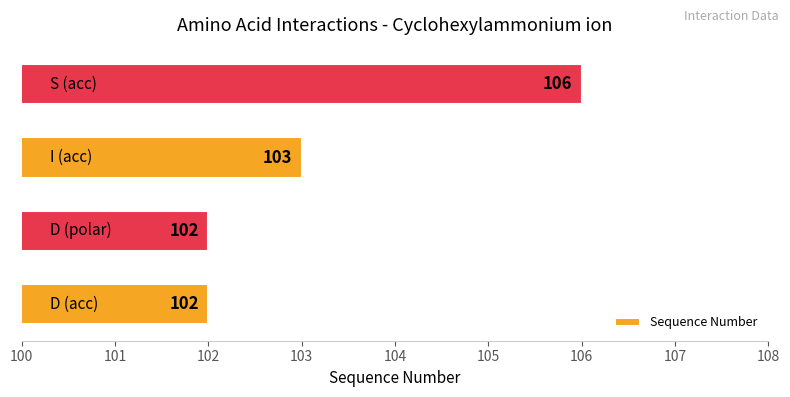

Count the values in the range 102 to 106.

4